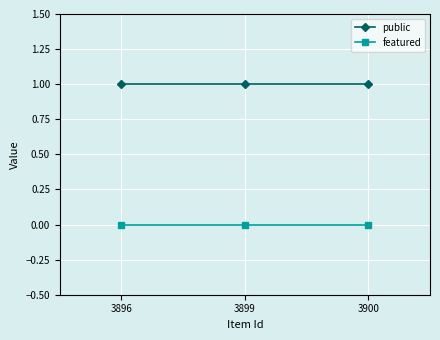

True or false: featured has a value of 0 at 3896.

True